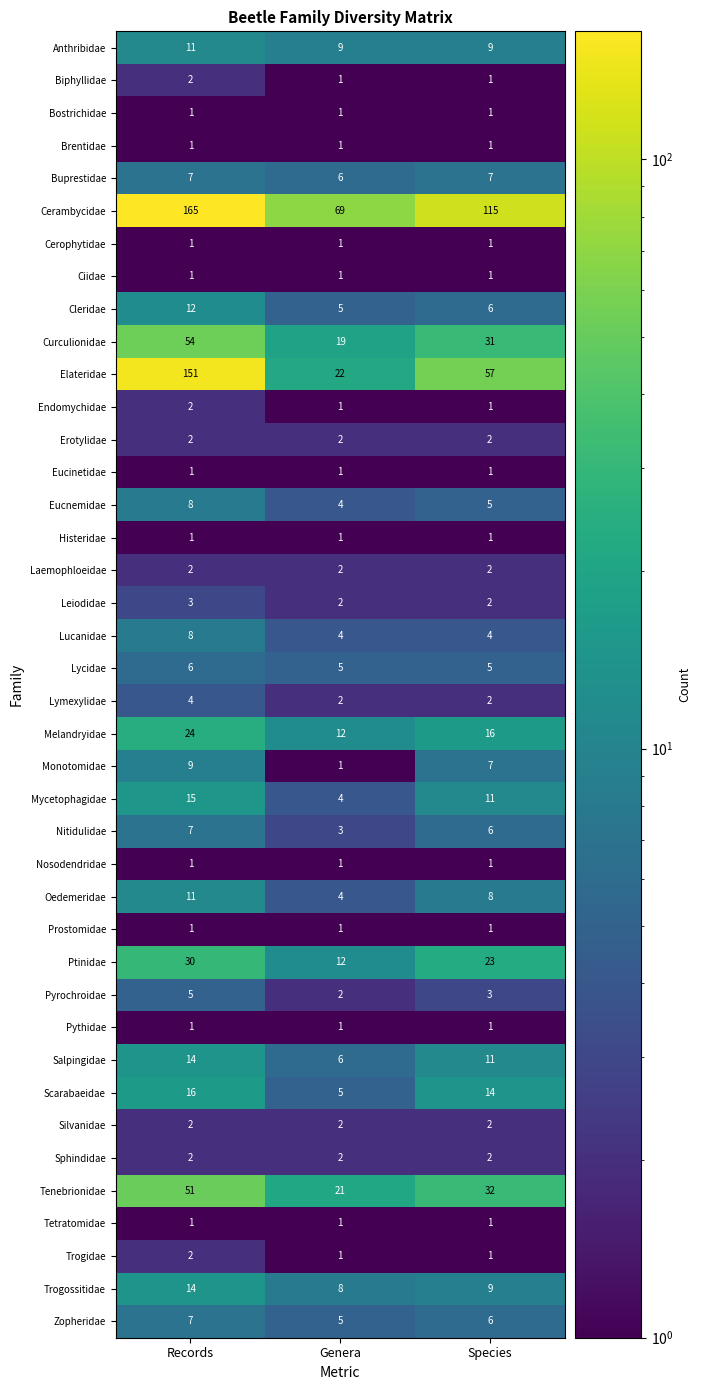

Which category has the highest value in the Tenebrionidae series?

Records